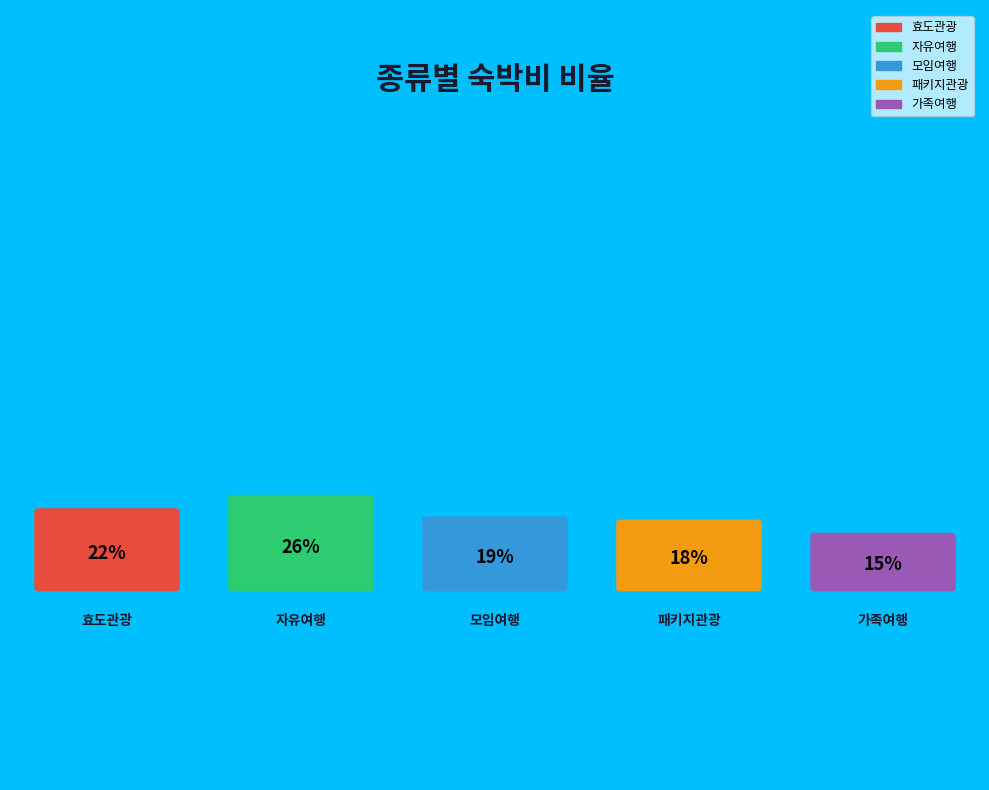

How much of the chart is everything except 효도관광?

78.2%